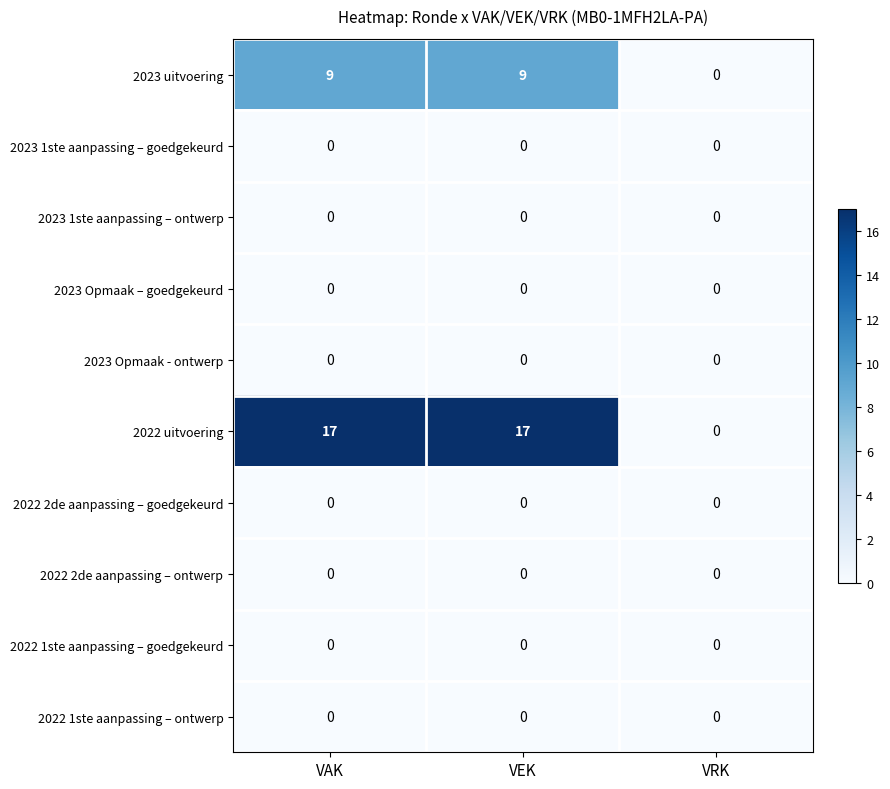

What is the greatest value displayed?

17